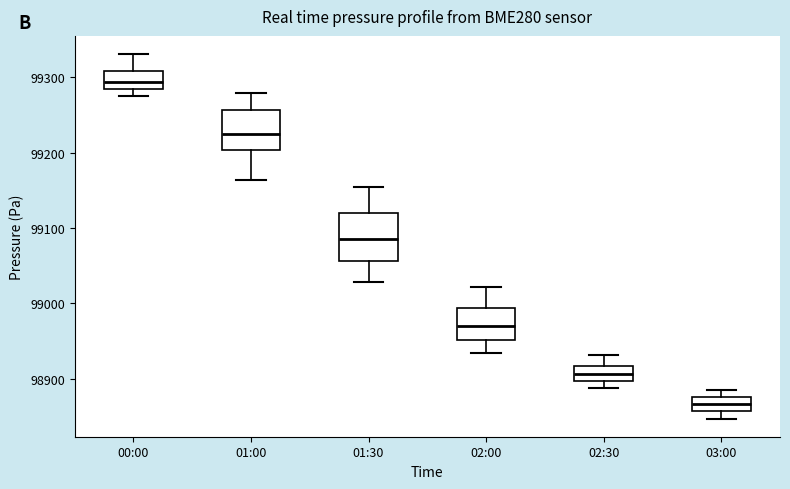

Where is the upper edge of the box for 01:00 on the y-axis? The values are not printed on the chart, so give them approximately, as read against the axis.

99260